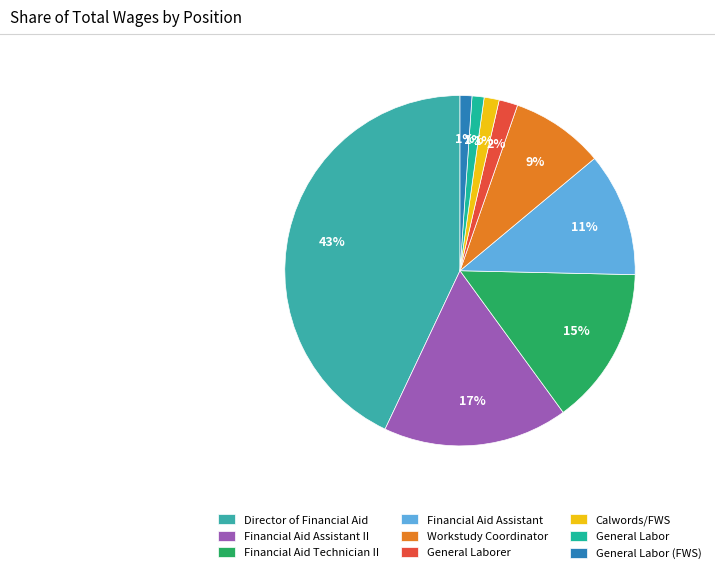

To the nearest percent, what is the average slice percentage?

11%